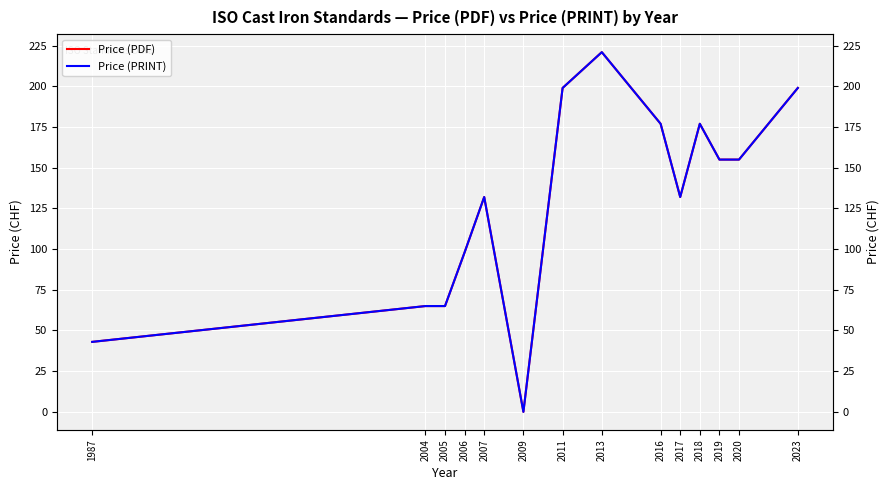

What is the sum of the Price (PDF) values at 2011 and 2006?

297